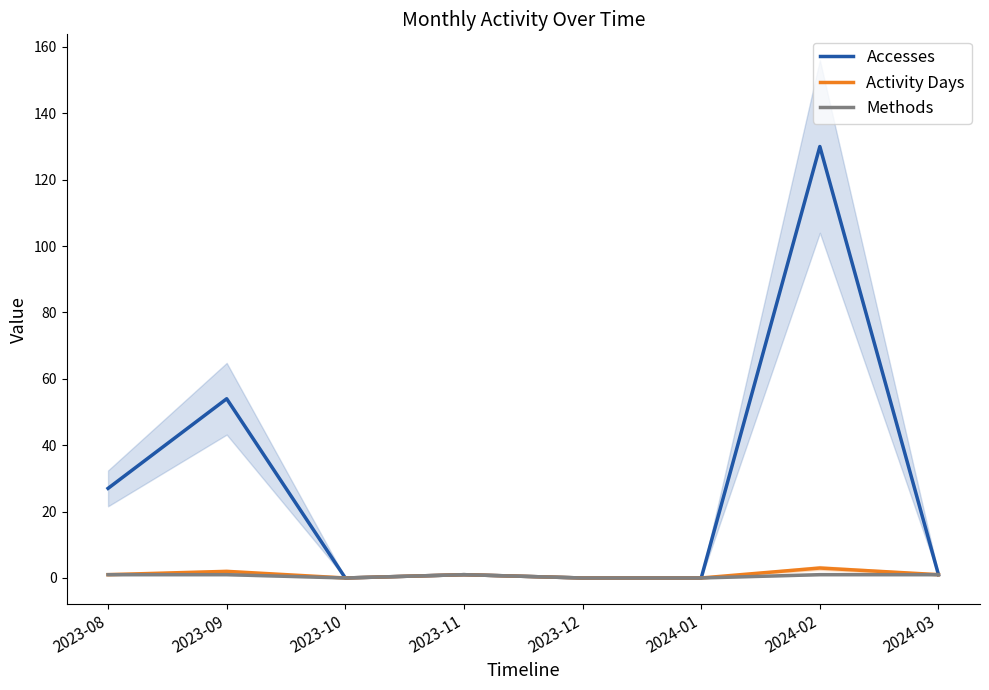

How many values in the Accesses series are below 1?

3